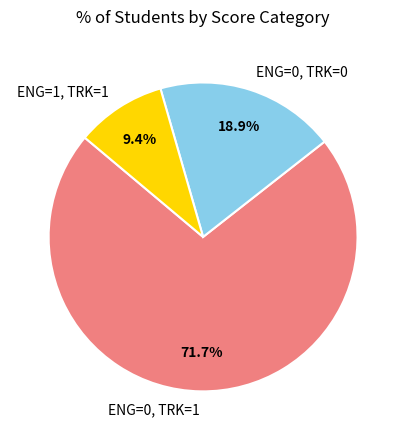

Which has a higher value, ENG=0, TRK=1 or ENG=1, TRK=1?

ENG=0, TRK=1